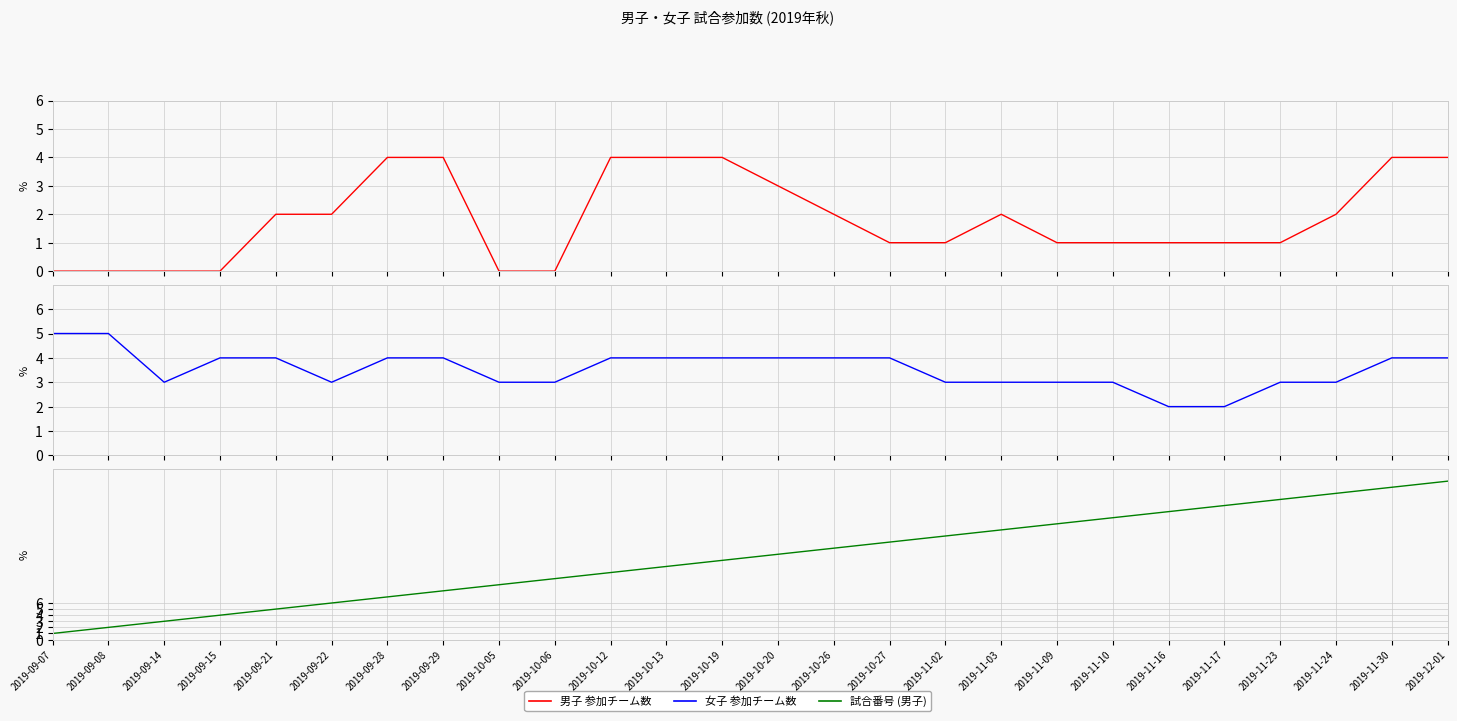

Rank the series by their maximum value, from lowest to highest.

男子 参加チーム数, 女子 参加チーム数, 試合番号 (男子)